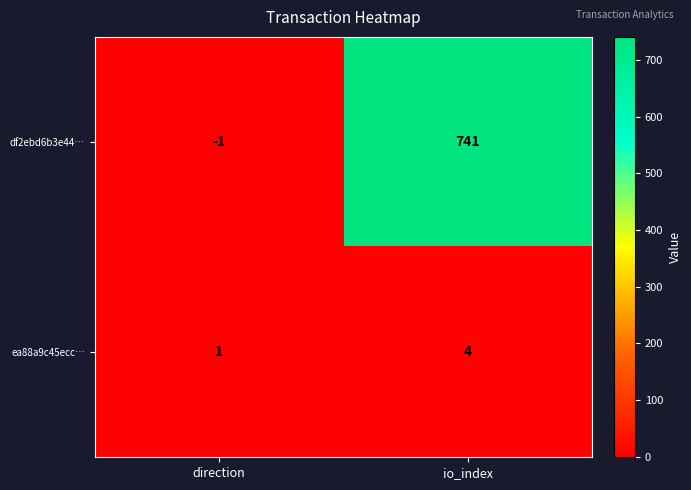

Which category has the highest value in the df2ebd6b3e44… series?

io_index